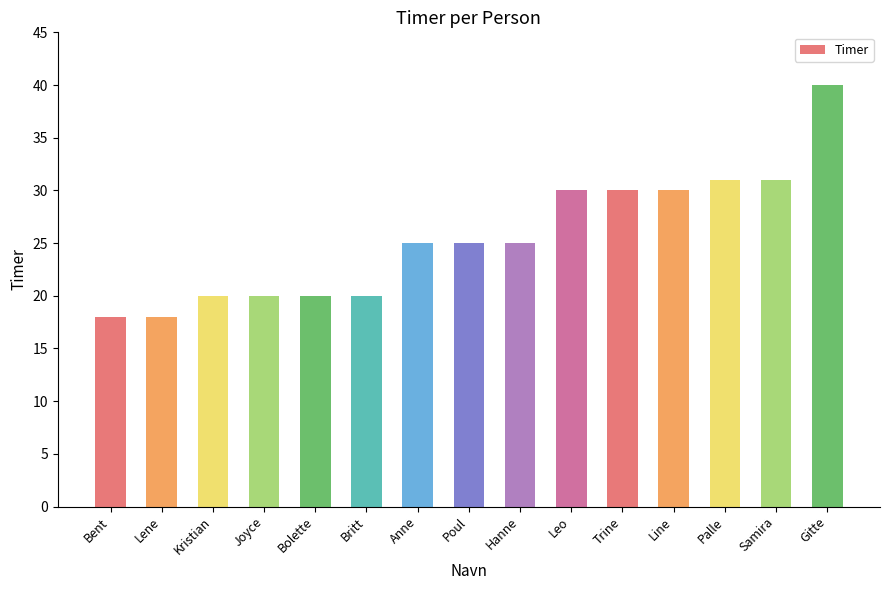

What is the label of the 1st bar from the left?

Bent